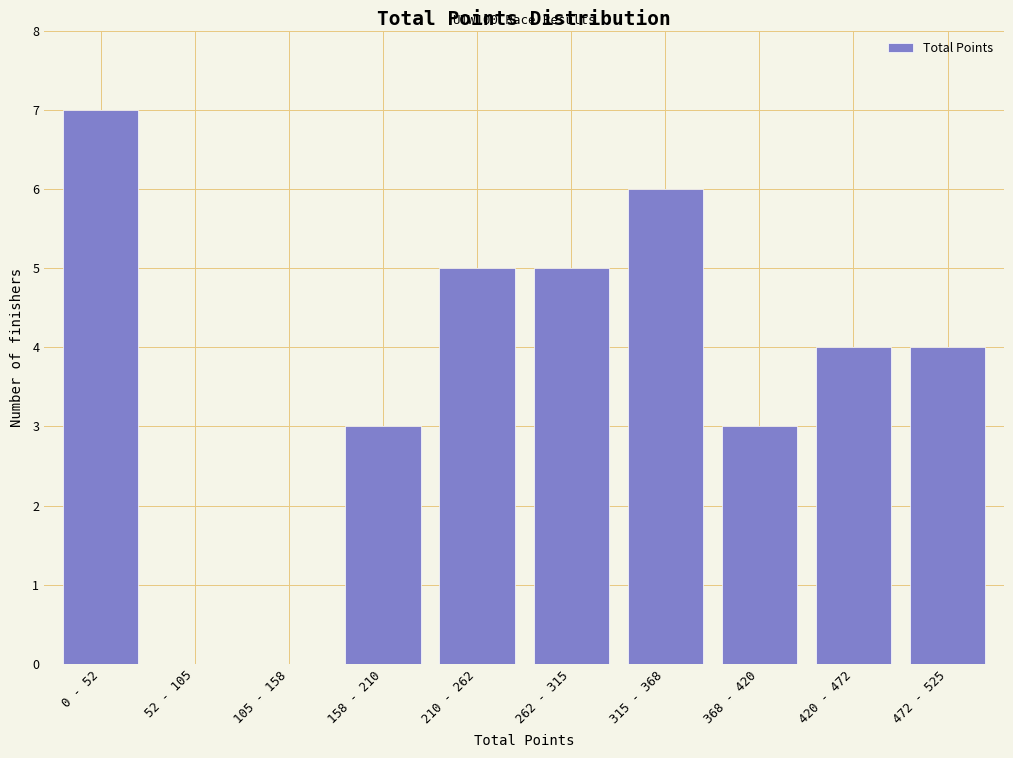

Reading left to right, what are all the values shown in this chart?

0 - 52=7	52 - 105=0	105 - 158=0	158 - 210=3	210 - 262=5	262 - 315=5	315 - 368=6	368 - 420=3	420 - 472=4	472 - 525=4